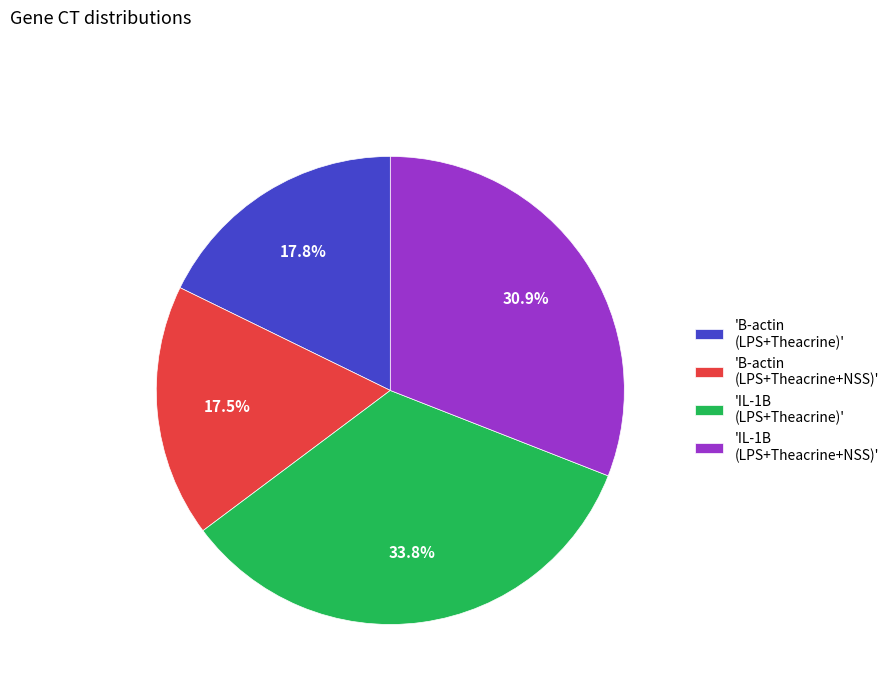

Is there any slice that represents more than half of the pie?

No